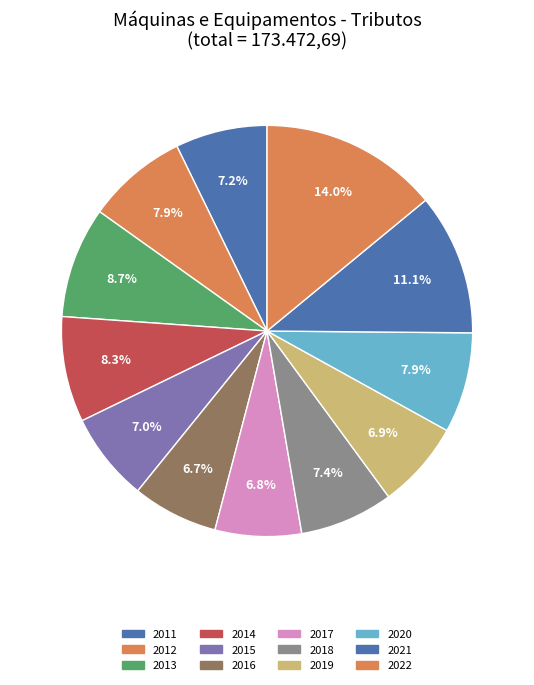

How much of the chart is everything except 2012?

92.1%